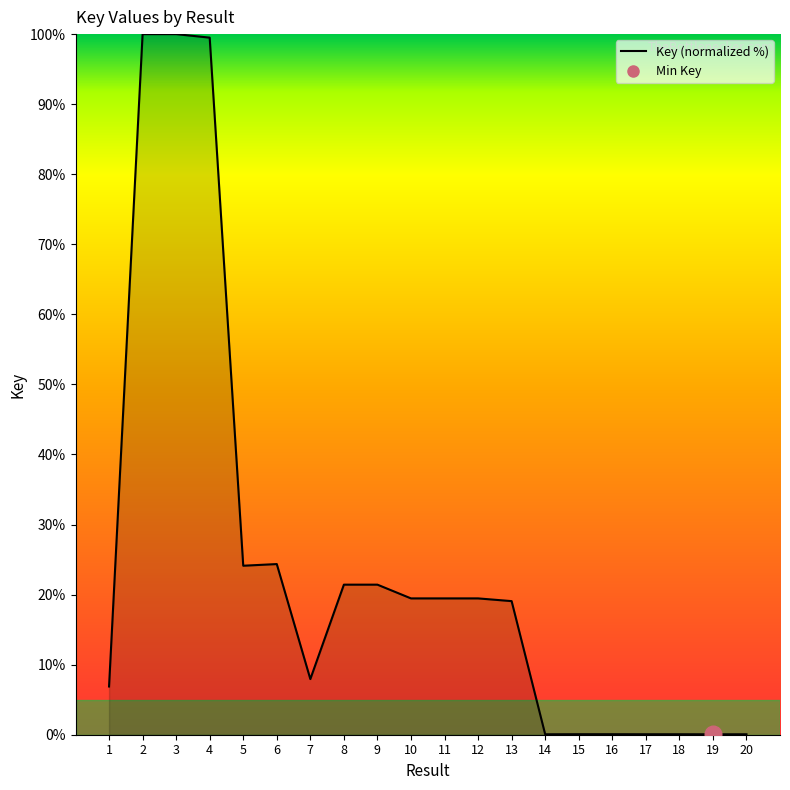

The chart shows a value of 0.1 at 20. True or false?

True